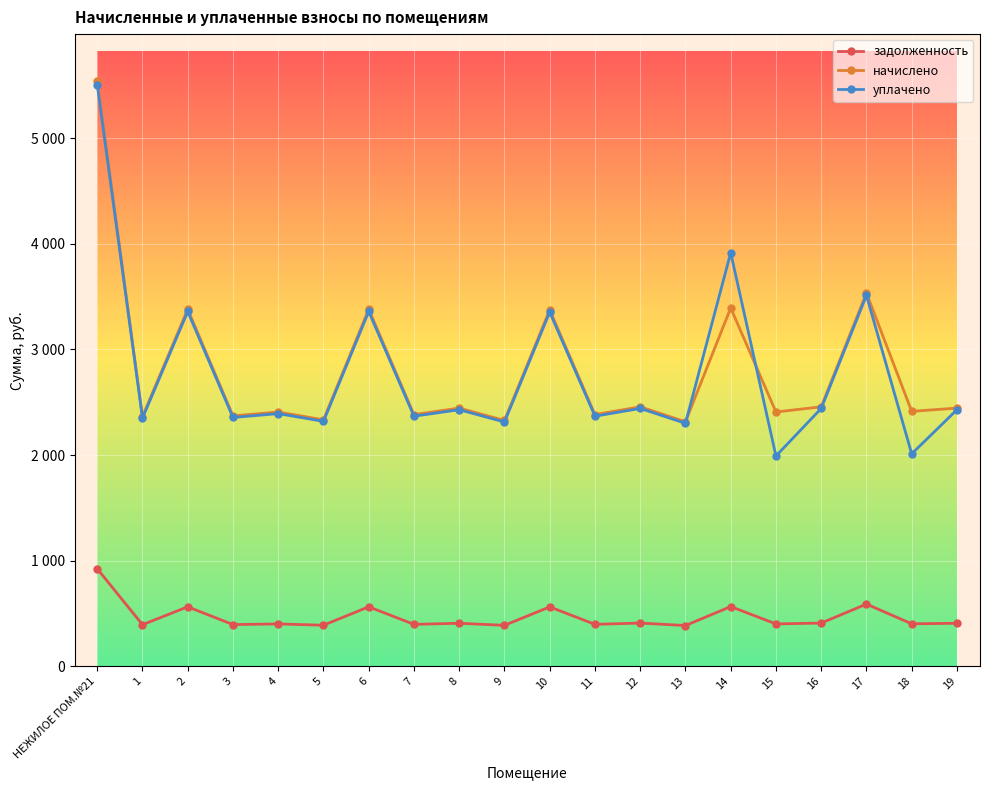

Which series has the largest range (max minus min)?

уплачено